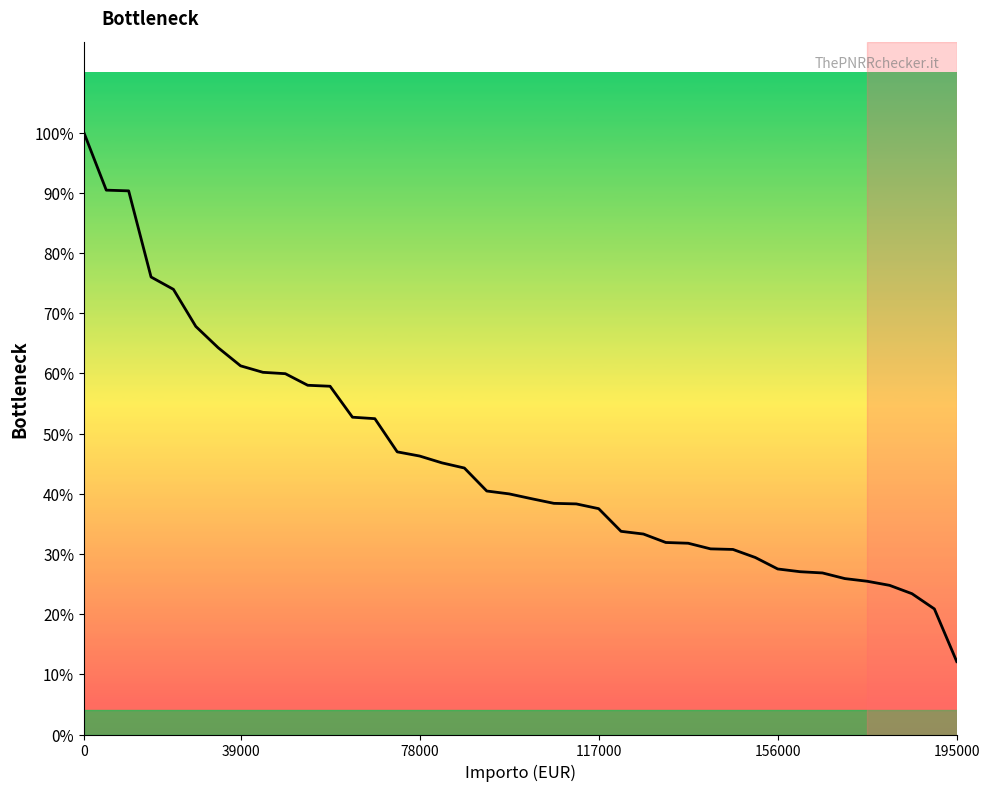

Does the chart display data point markers on the line(s)?

No